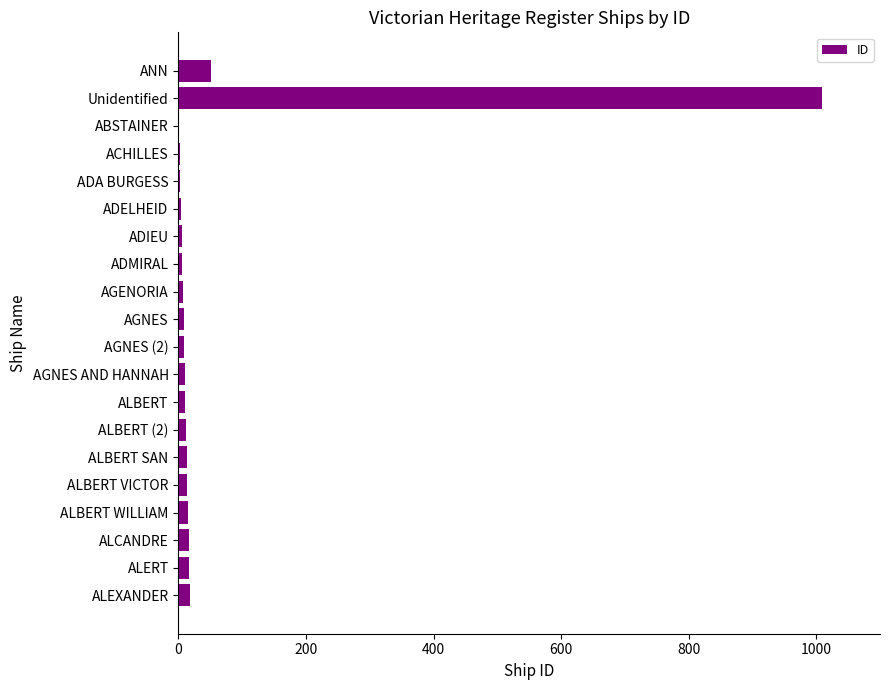

What is the greatest value displayed?

1009